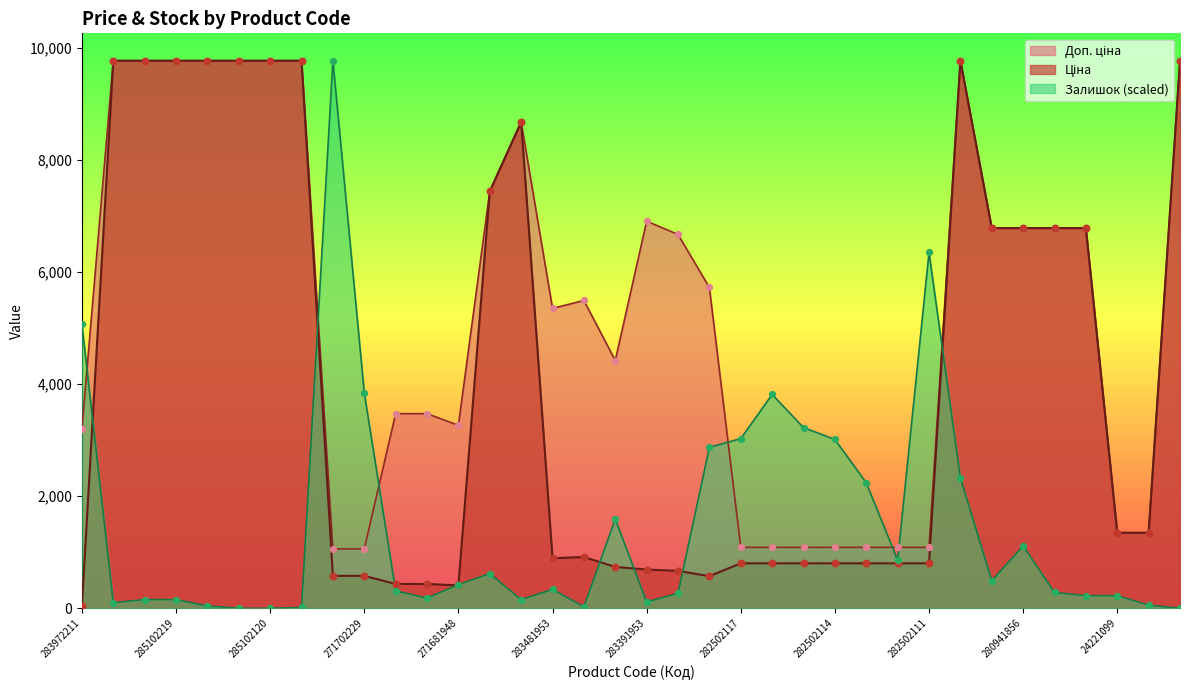

At how many categories does at least one series exceed 7588?

11